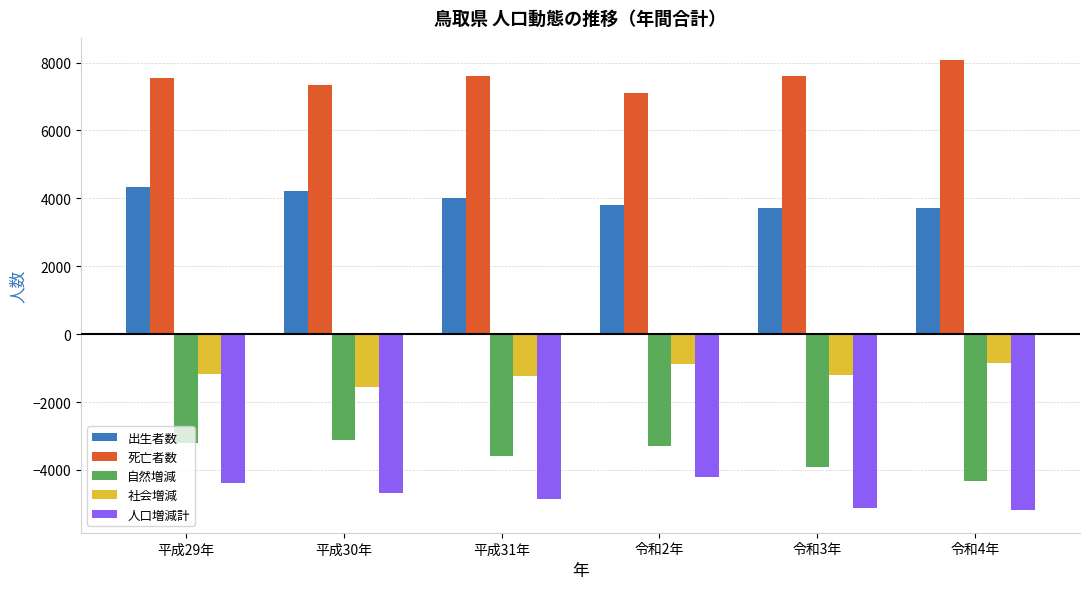

How many values in the 人口増減計 series exceed -4689?

2